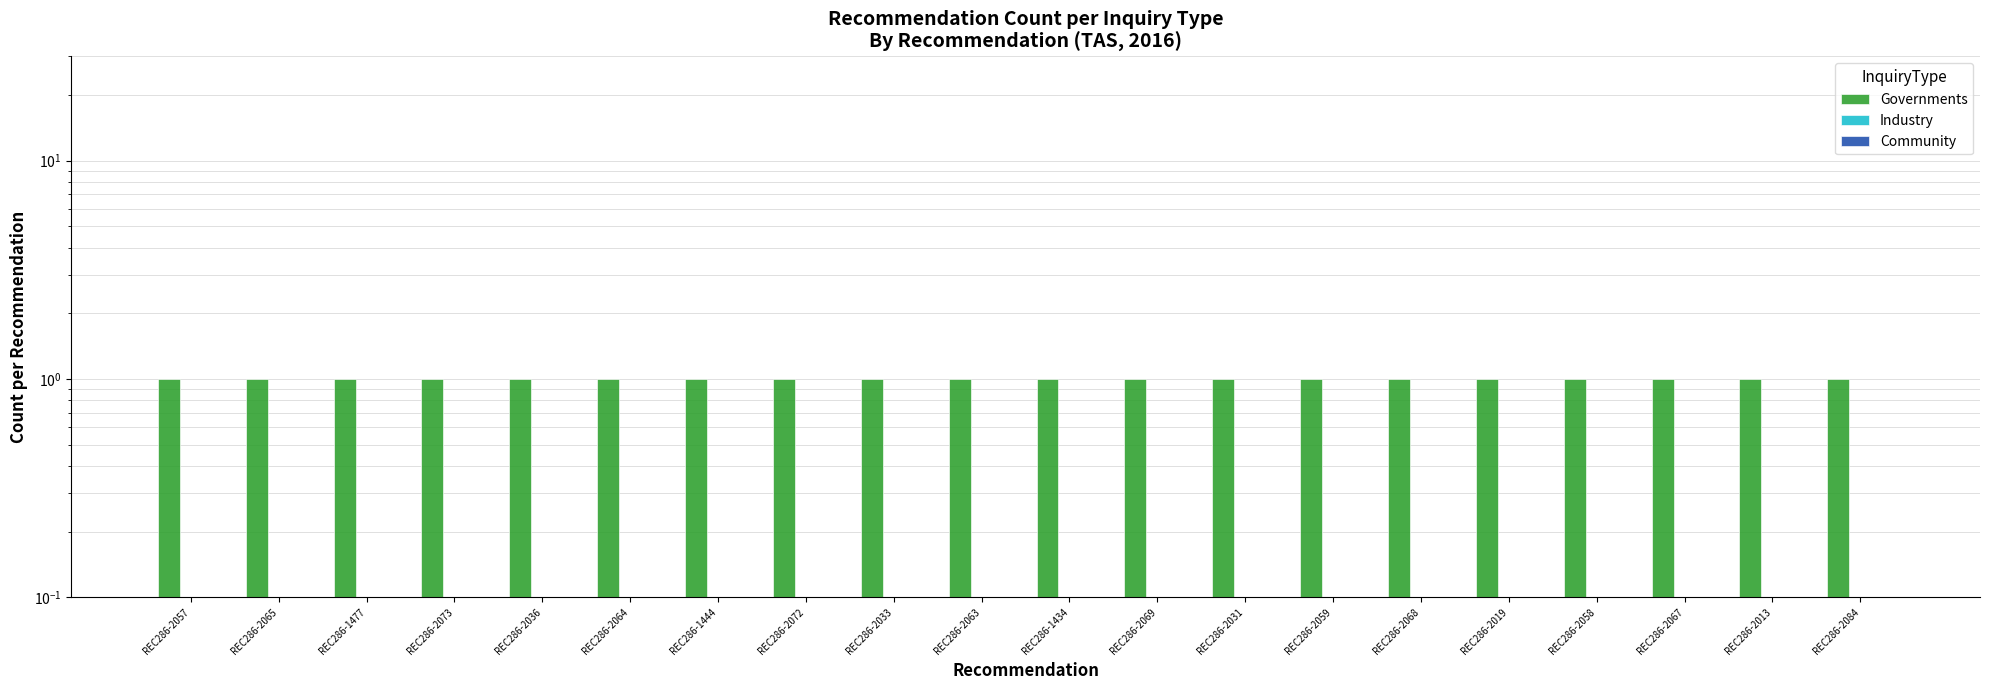

Reading left to right, extract all data points from this chart.

Governments: REC286-2057=1	REC286-2065=1	REC286-1477=1	REC286-2073=1	REC286-2036=1	REC286-2064=1	REC286-1444=1	REC286-2072=1	REC286-2033=1	REC286-2063=1	REC286-1434=1	REC286-2069=1	REC286-2031=1	REC286-2059=1	REC286-2068=1	REC286-2019=1	REC286-2058=1	REC286-2067=1	REC286-2013=1	REC286-2084=1
Industry: REC286-2057=0	REC286-2065=0	REC286-1477=0	REC286-2073=0	REC286-2036=0	REC286-2064=0	REC286-1444=0	REC286-2072=0	REC286-2033=0	REC286-2063=0	REC286-1434=0	REC286-2069=0	REC286-2031=0	REC286-2059=0	REC286-2068=0	REC286-2019=0	REC286-2058=0	REC286-2067=0	REC286-2013=0	REC286-2084=0
Community: REC286-2057=0	REC286-2065=0	REC286-1477=0	REC286-2073=0	REC286-2036=0	REC286-2064=0	REC286-1444=0	REC286-2072=0	REC286-2033=0	REC286-2063=0	REC286-1434=0	REC286-2069=0	REC286-2031=0	REC286-2059=0	REC286-2068=0	REC286-2019=0	REC286-2058=0	REC286-2067=0	REC286-2013=0	REC286-2084=0